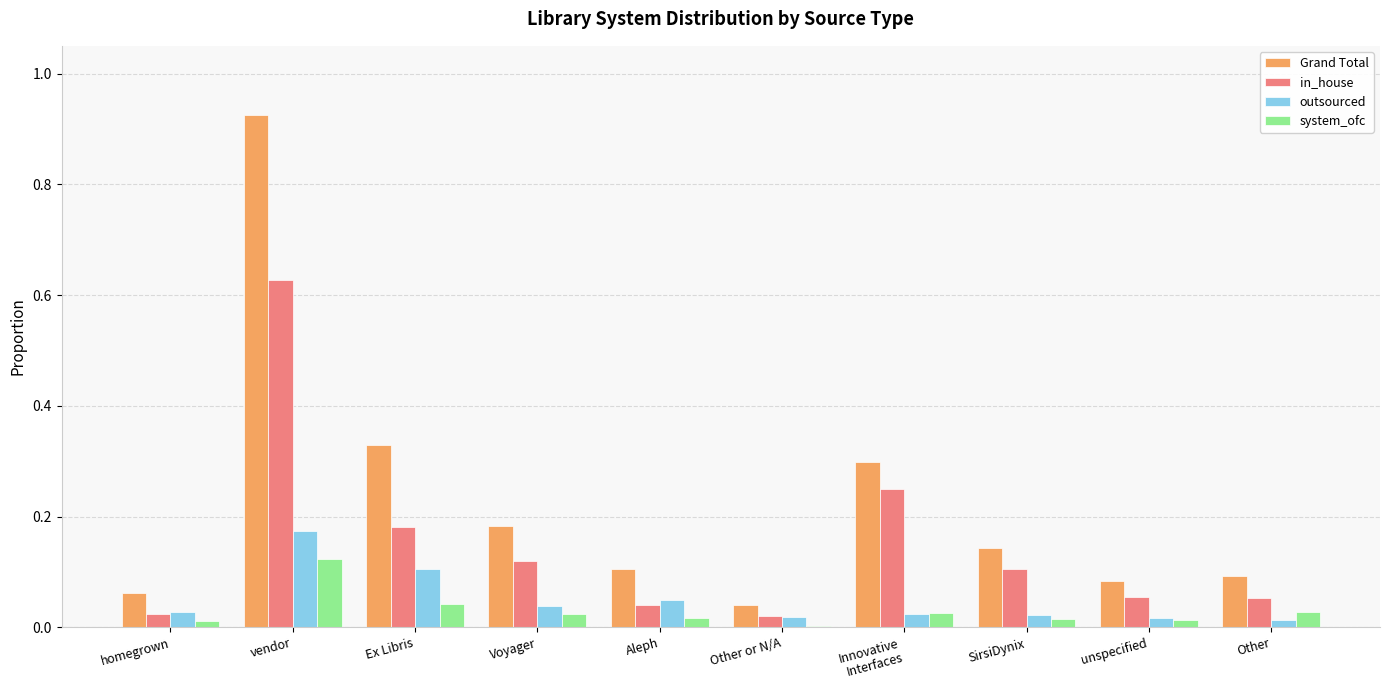

Are the bars horizontal?

No